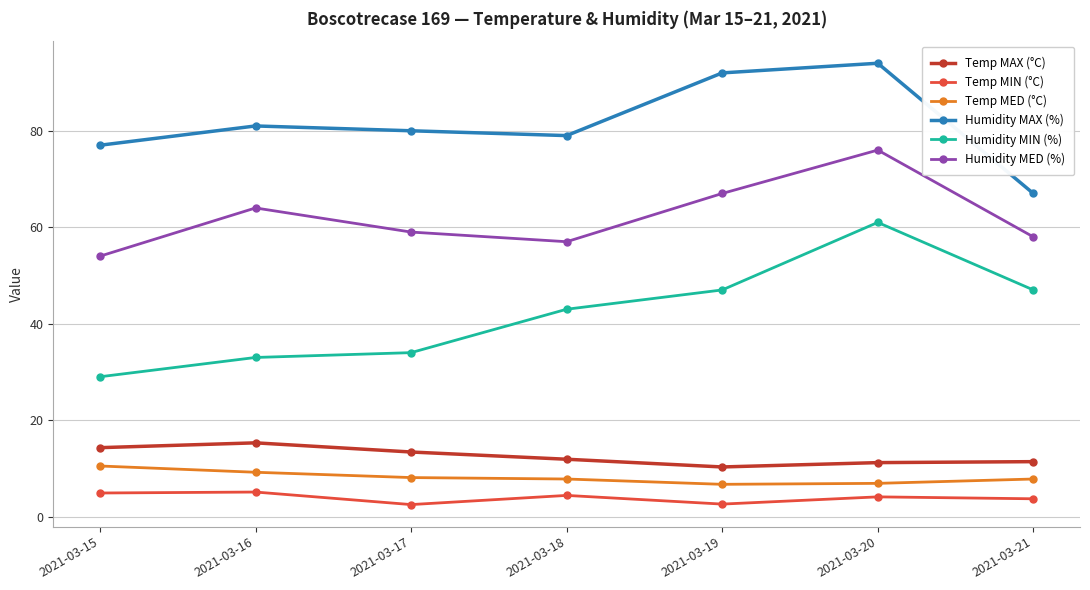

How many values in the Humidity MIN (%) series are below 43?

3